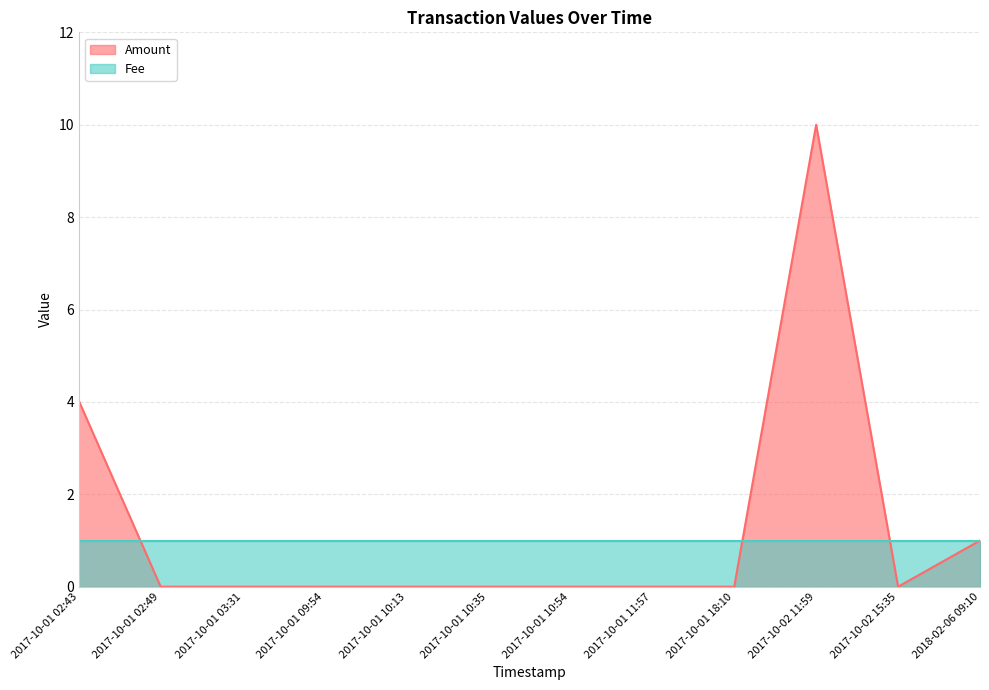

Reading left to right, what are all the values shown in this chart?

2017-10-01 02:43=4.0	2017-10-01 02:49=0.0	2017-10-01 03:31=0.0	2017-10-01 09:54=0.0	2017-10-01 10:13=0.0	2017-10-01 10:35=0.0	2017-10-01 10:54=0.0	2017-10-01 11:57=0.0	2017-10-01 18:10=0.0	2017-10-02 11:59=10.0	2017-10-02 15:35=0.0	2018-02-06 09:10=1.0